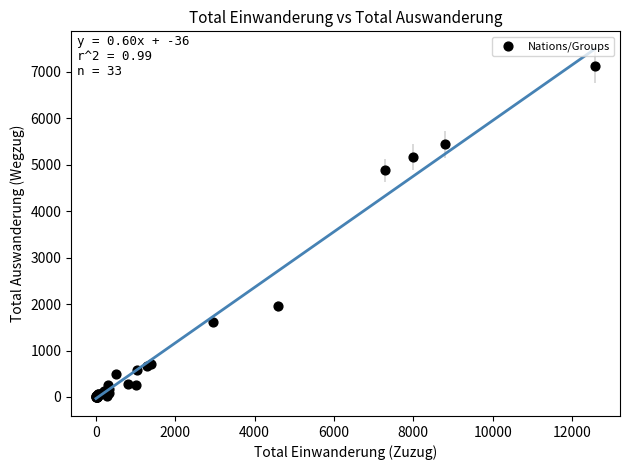

What Y value in the scatter plot is closest to 3561?

4885